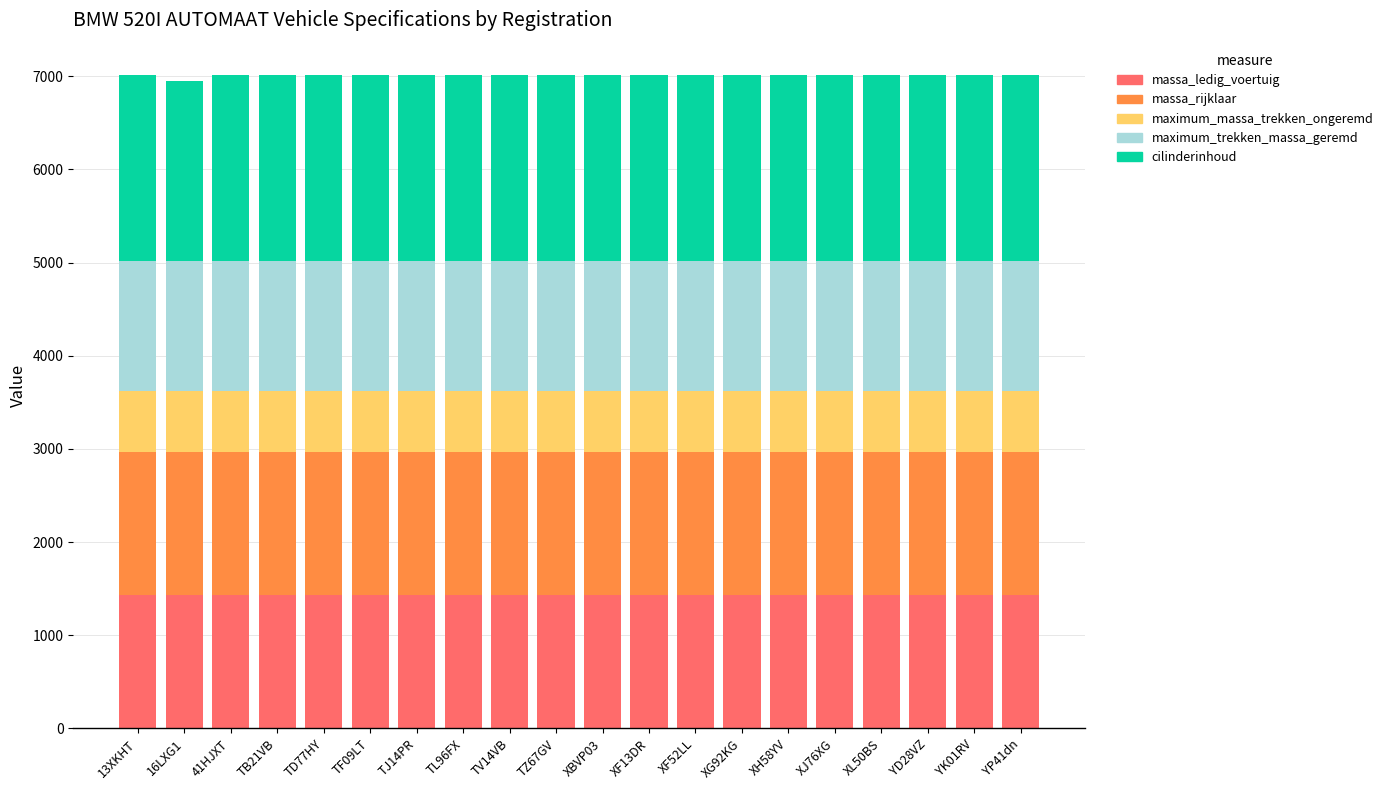

What is the sum of all massa_ledig_voertuig values?

28700